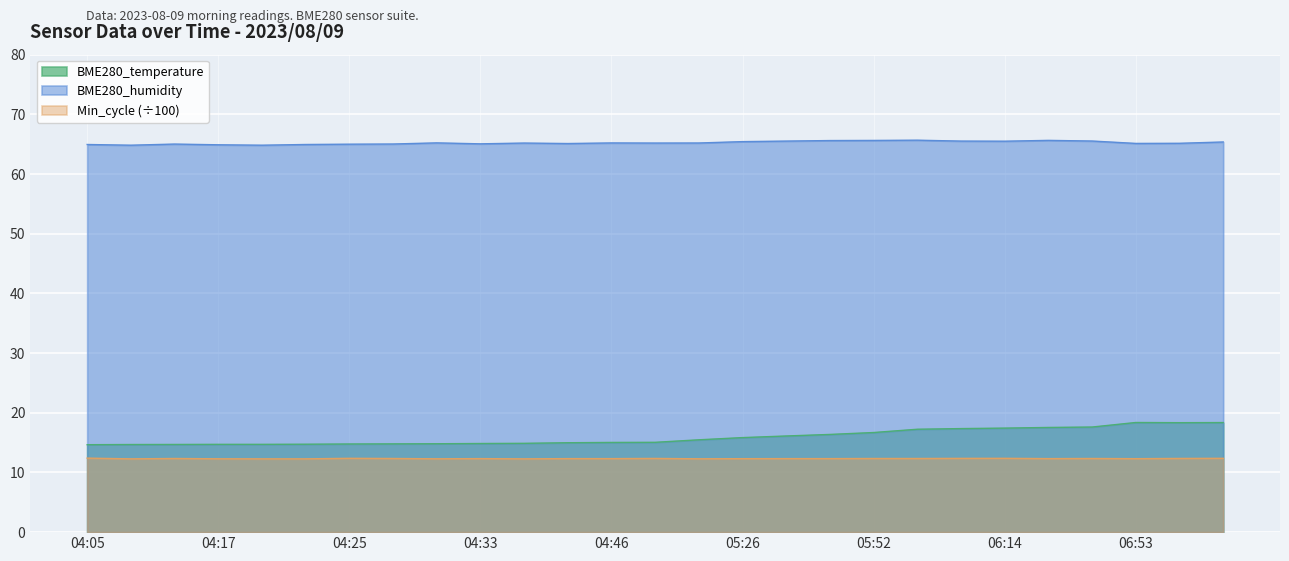

Count the Min_cycle values in the range 12 to 13.

27